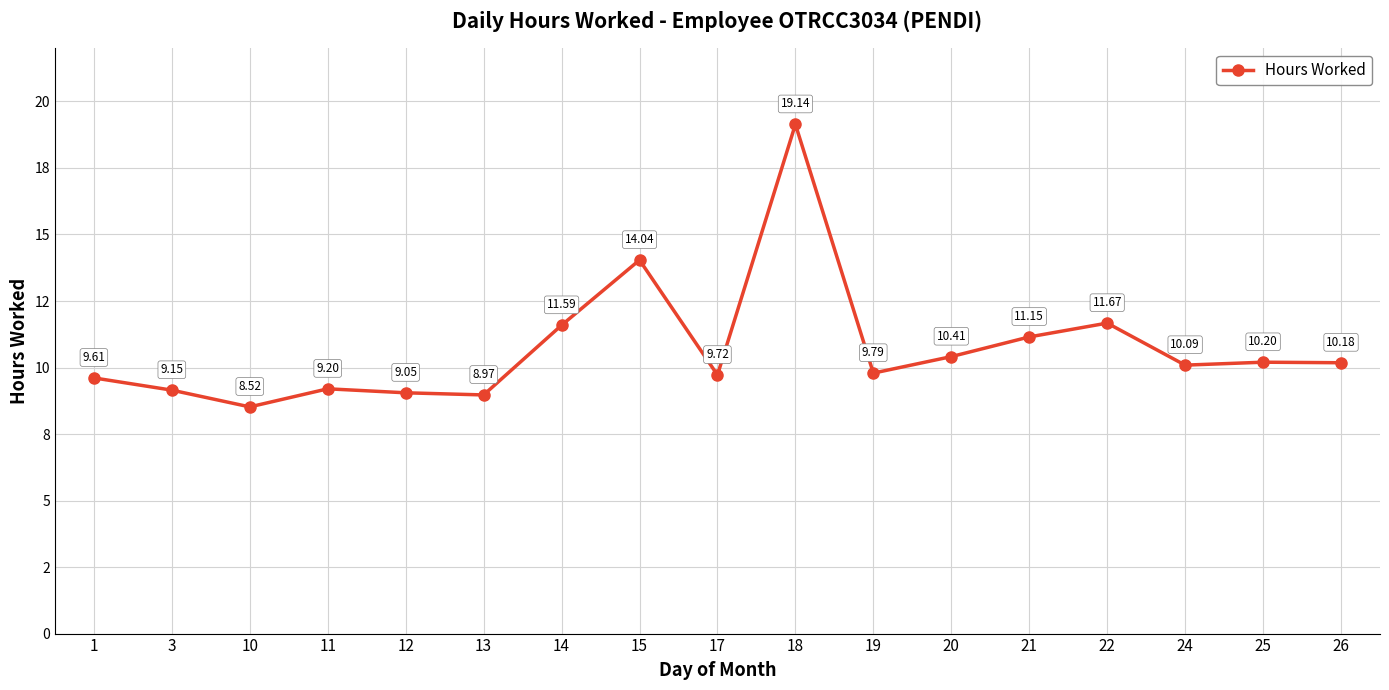

What is the ratio of the value at 18 to the value at 15?

1.4